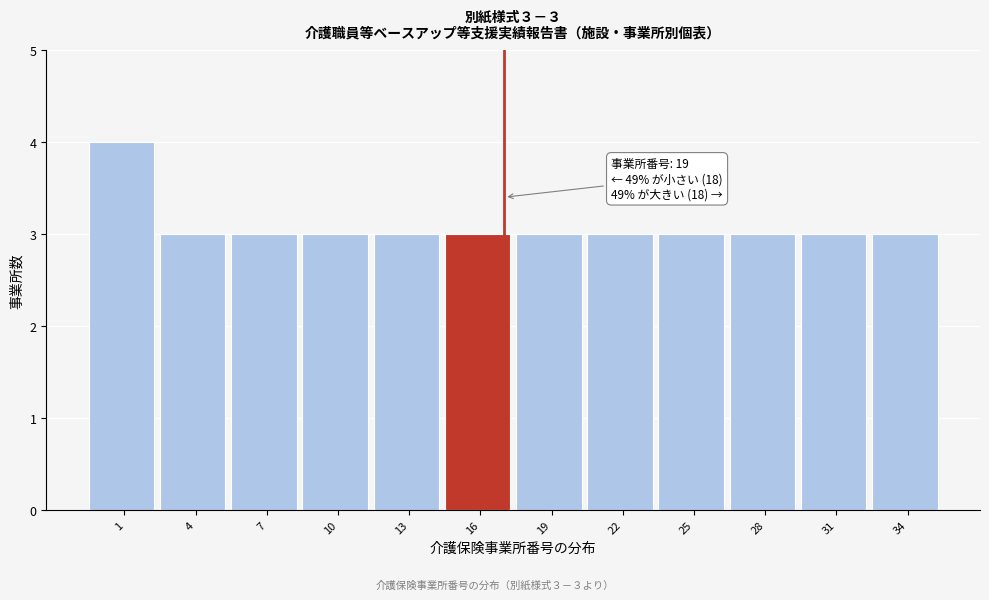

Reading left to right, transcribe all the data shown in this chart.

4	3	3	3	3	3	3	3	3	3	3	3